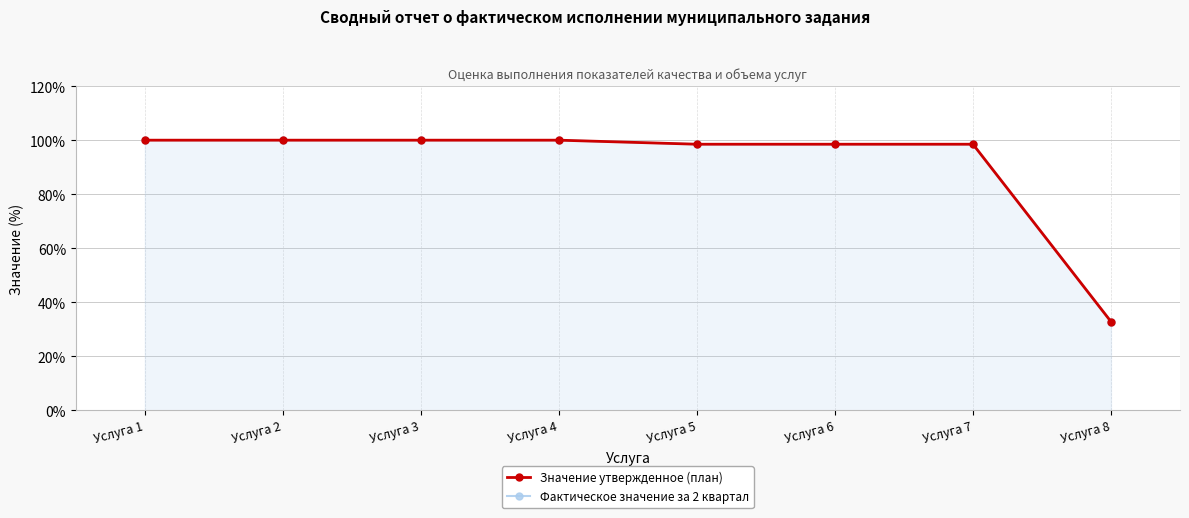

List the series in order of their peak value, lowest first.

Значение утвержденное (план), Фактическое значение за 2 квартал